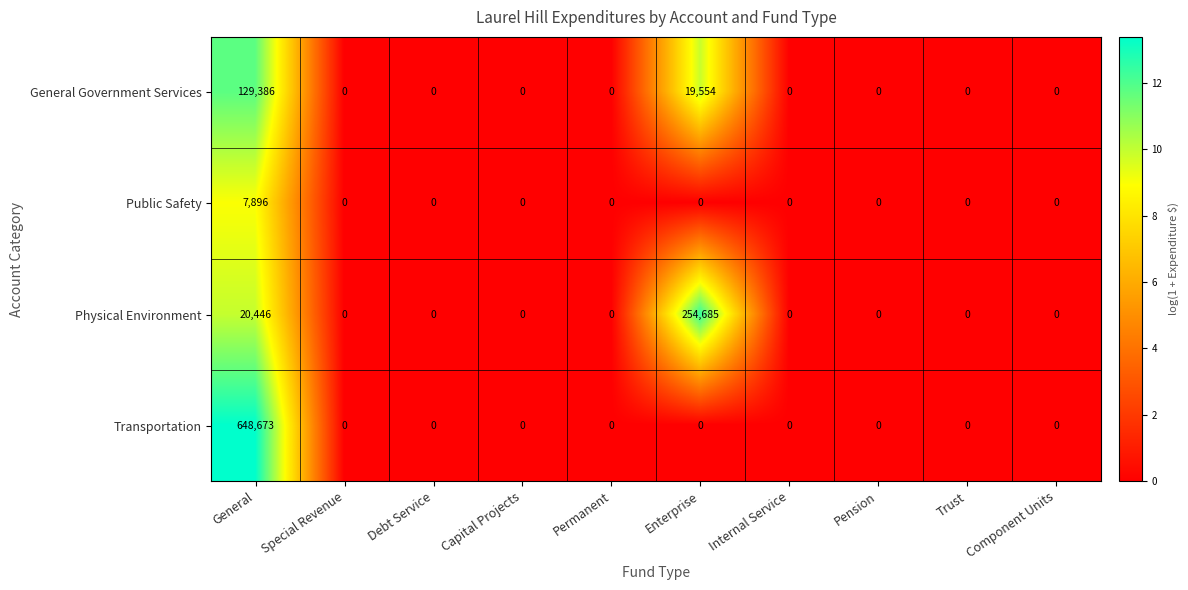

Which series has the largest total across all categories?

Transportation